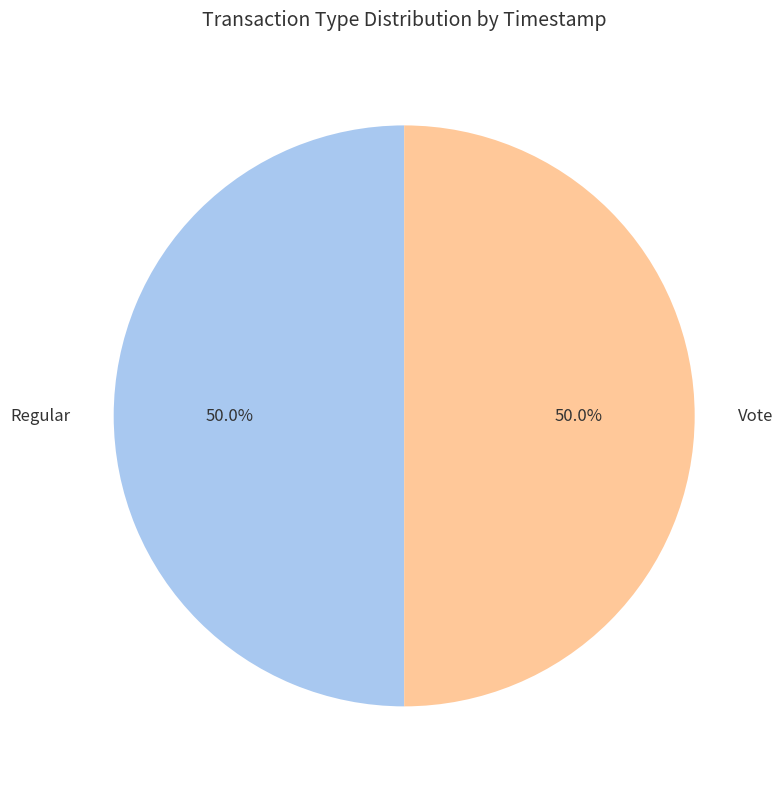

Rank the categories by value from highest to lowest.

Regular, Vote